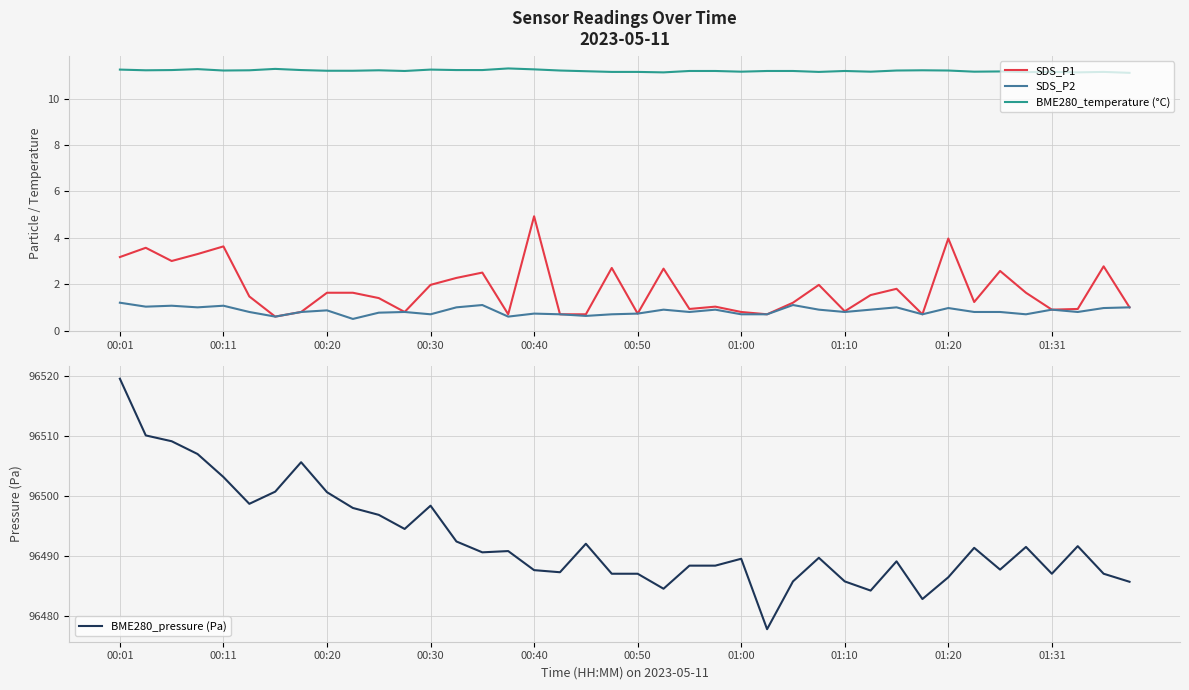

True or false: BME280_temperature (°C) has a value of 18.4 at 00:40.

False